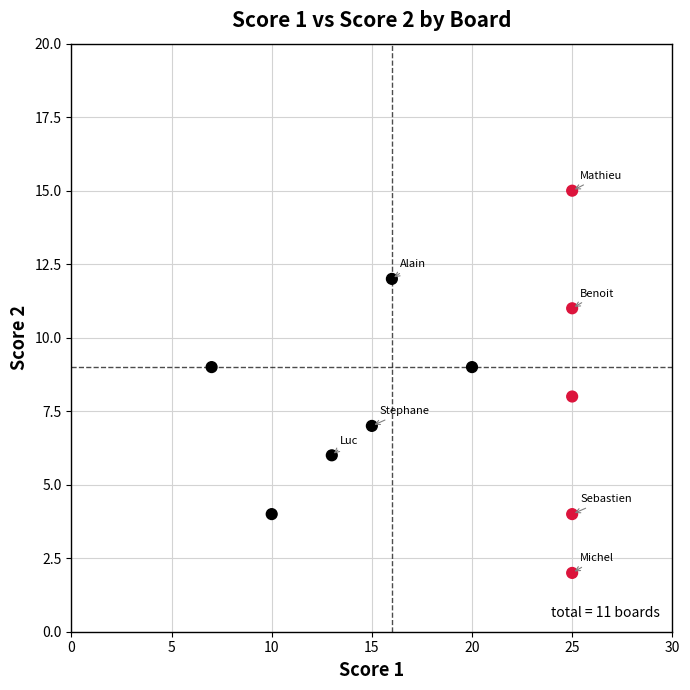

What is the range of Y values (max minus min)?

13